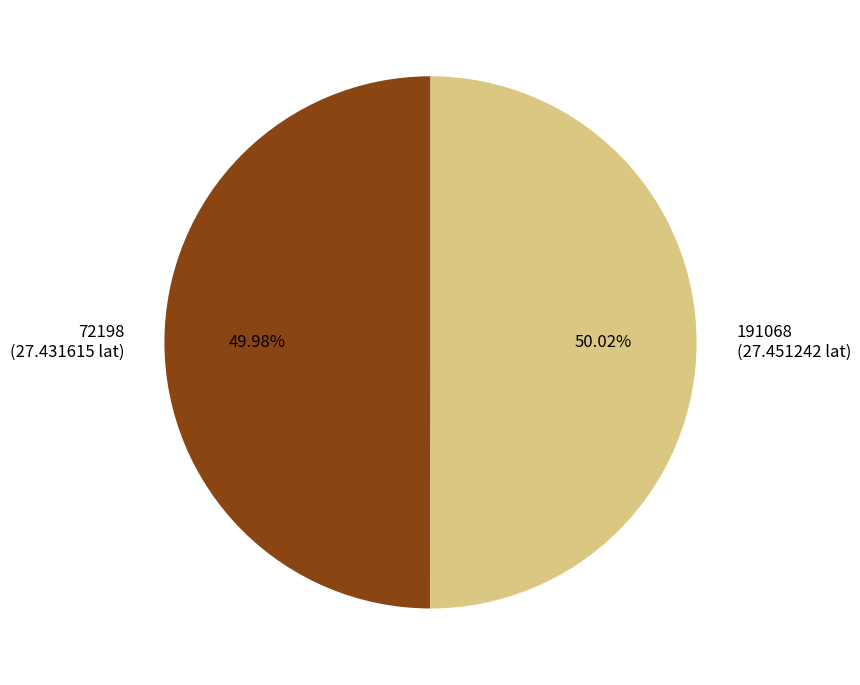

True or false: 191068 accounts for 42% of the total.

False